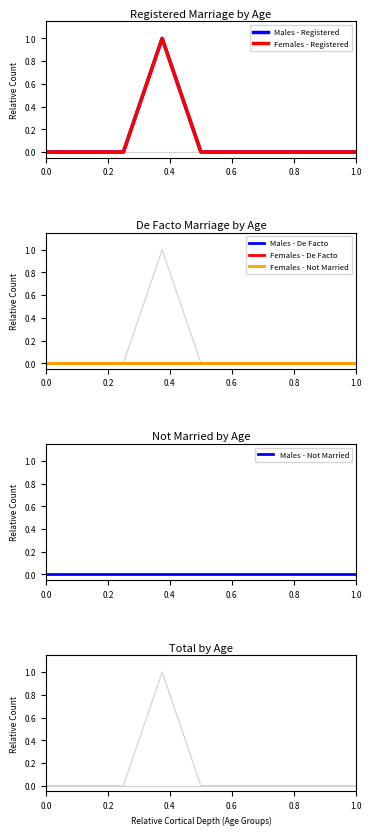

Which series has the largest range (max minus min)?

Males - Registered